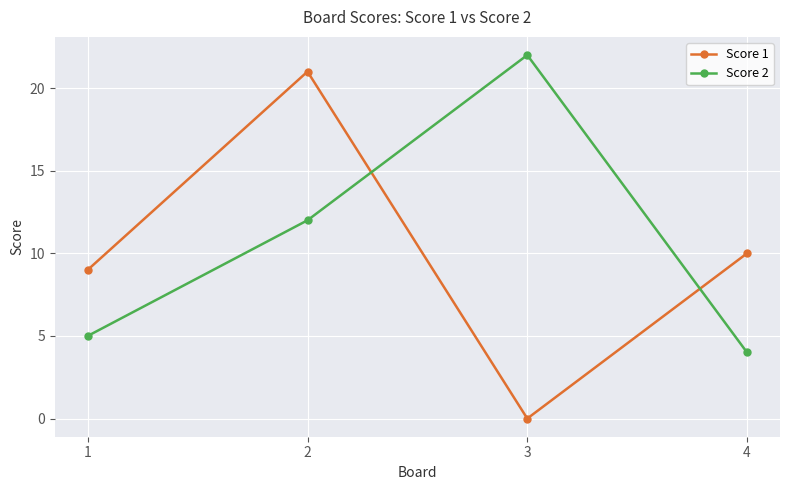

Is it true that Score 2 equals 12 at 2?

True